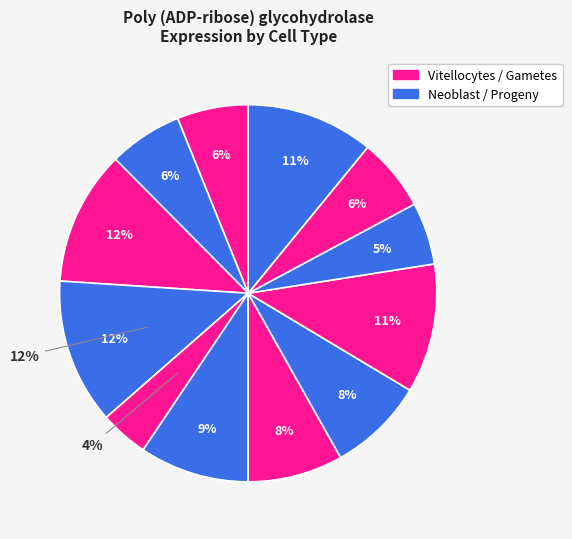

Count the number of slices in the pie.

12